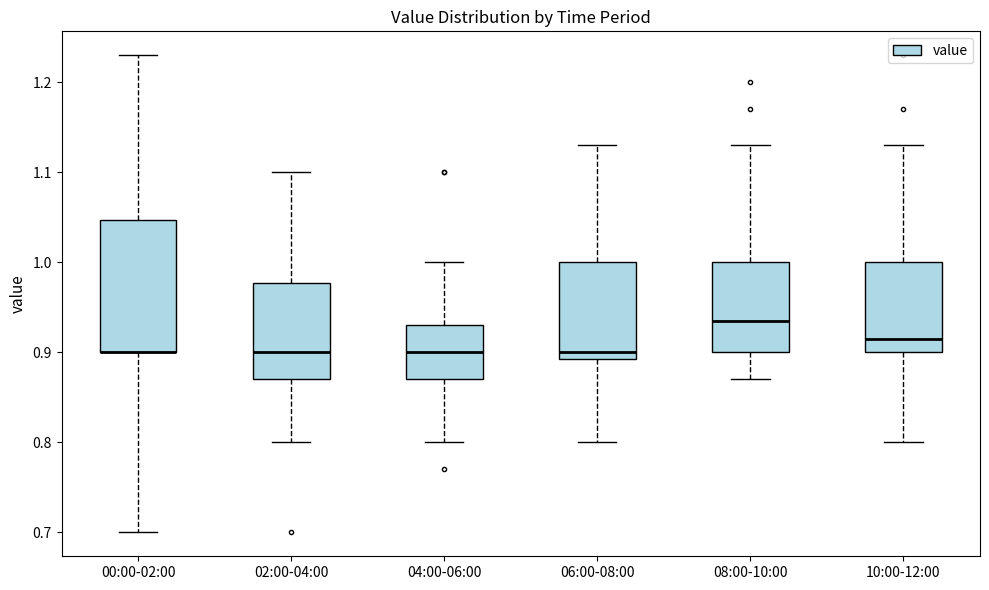

Reading left to right, transcribe this box plot: for each box, give where its median line is, the range the box spans, and where its two whiskers end, as read against the y-axis. The values are not printed on the chart, so give them approximately, as read against the axis.

00:00-02:00: median 0.90 (drawn on the box's lower edge), box 0.90 to 1.05, whiskers 0.70 to 1.23
02:00-04:00: median 0.90, box 0.87 to 0.98, whiskers 0.80 to 1.10
04:00-06:00: median 0.90, box 0.87 to 0.93, whiskers 0.80 to 1.00
06:00-08:00: median 0.90, box 0.89 to 1.00, whiskers 0.80 to 1.13
08:00-10:00: median 0.94, box 0.90 to 1.00, whiskers 0.87 to 1.13
10:00-12:00: median 0.92, box 0.90 to 1.00, whiskers 0.80 to 1.13